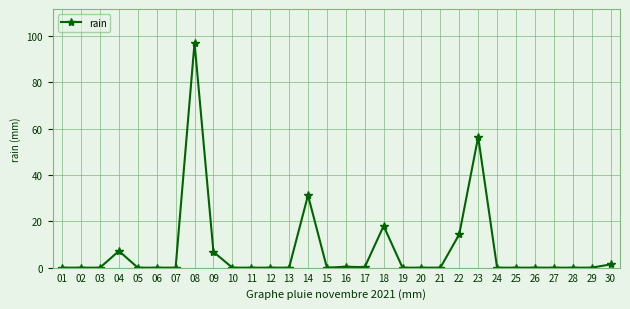

True or false: there are more than 1 points higher than both neighbors.

True